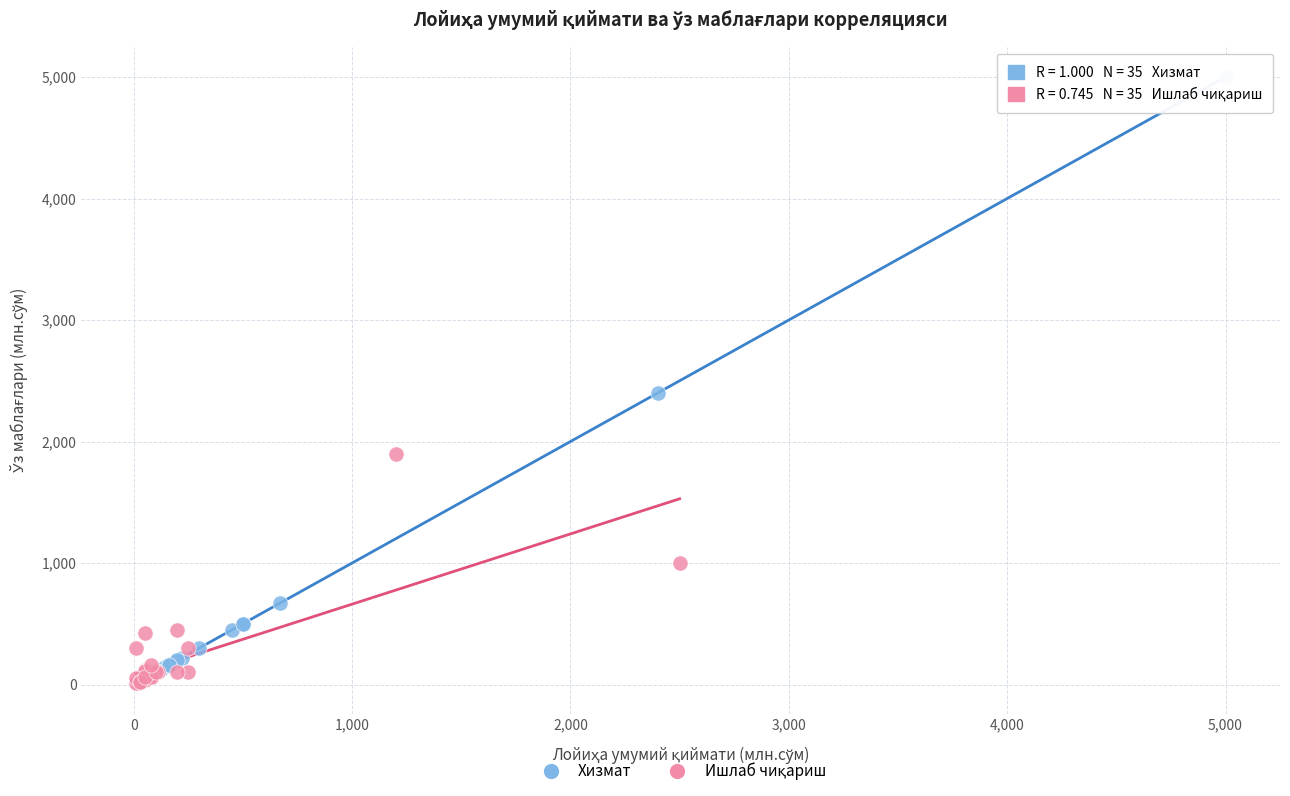

Which series has the widest spread of Y values?

Хизмат